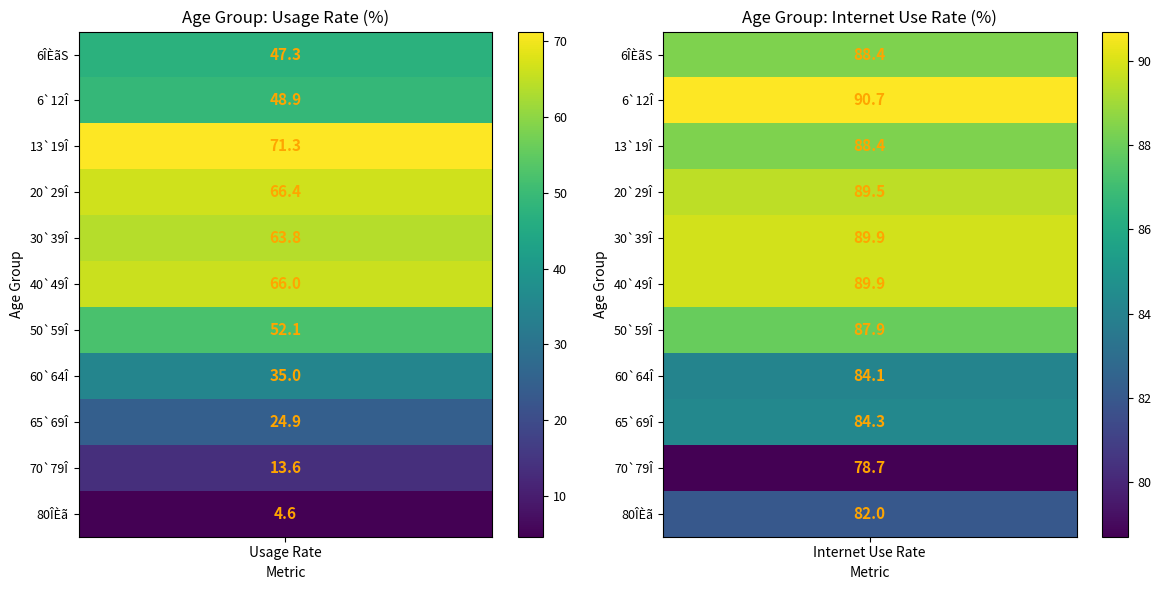

Between 0 and 1, which series saw the biggest shift?

80ÎÈã